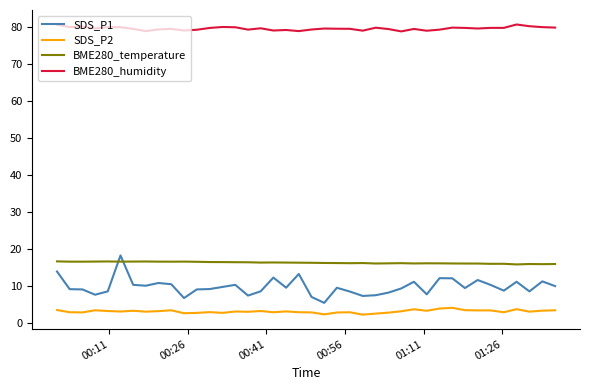

What is the sum of all BME280_temperature values?

649.8